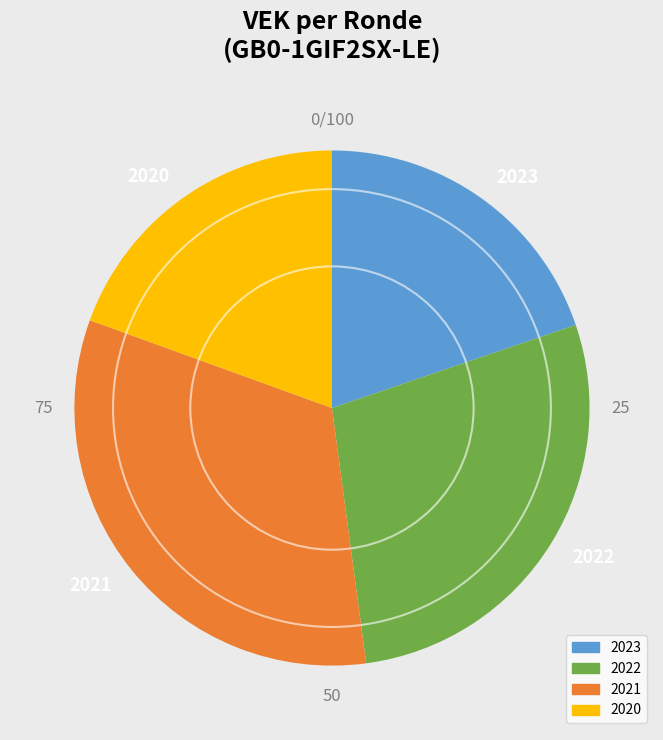

Approximately how many times larger is the value at 2021 compared to 2020?

1.7